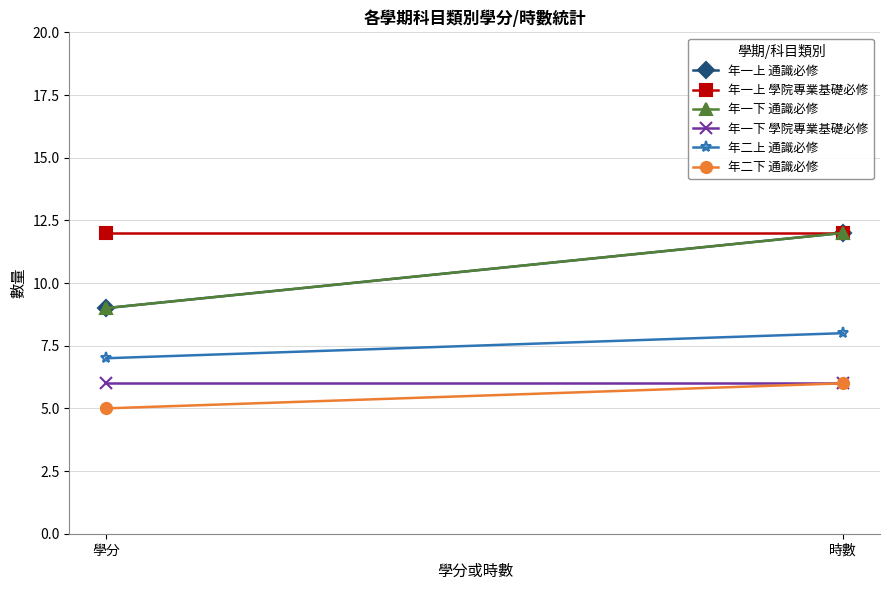

Is it true that 年一上 通識必修 equals 8 at 時數?

False